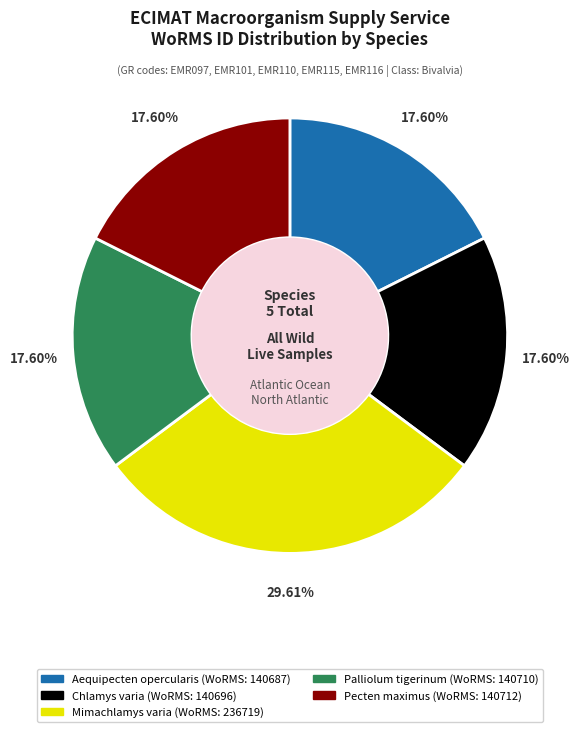

True or false: Aequipecten opercularis accounts for 18% of the total.

True